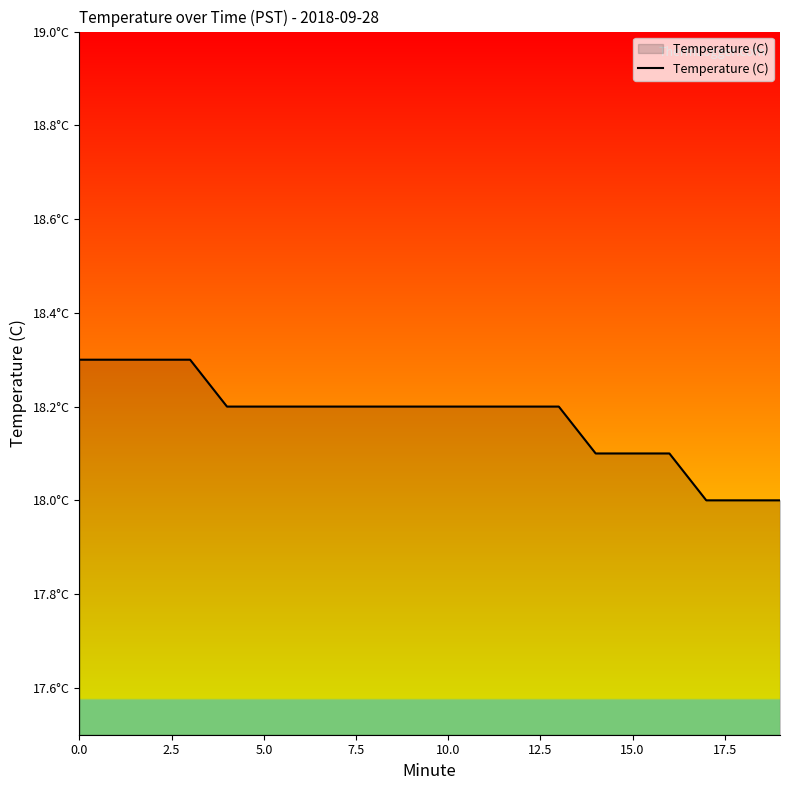

What is the value of the 8th point from the left?

18.2